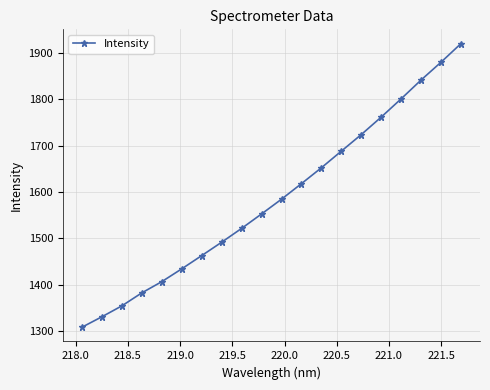

What is the smallest value displayed?

1308.0